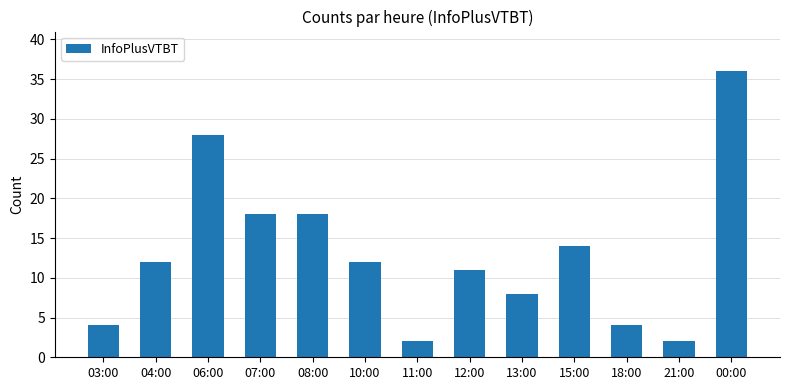

What is the difference between the maximum and second lowest values?

34